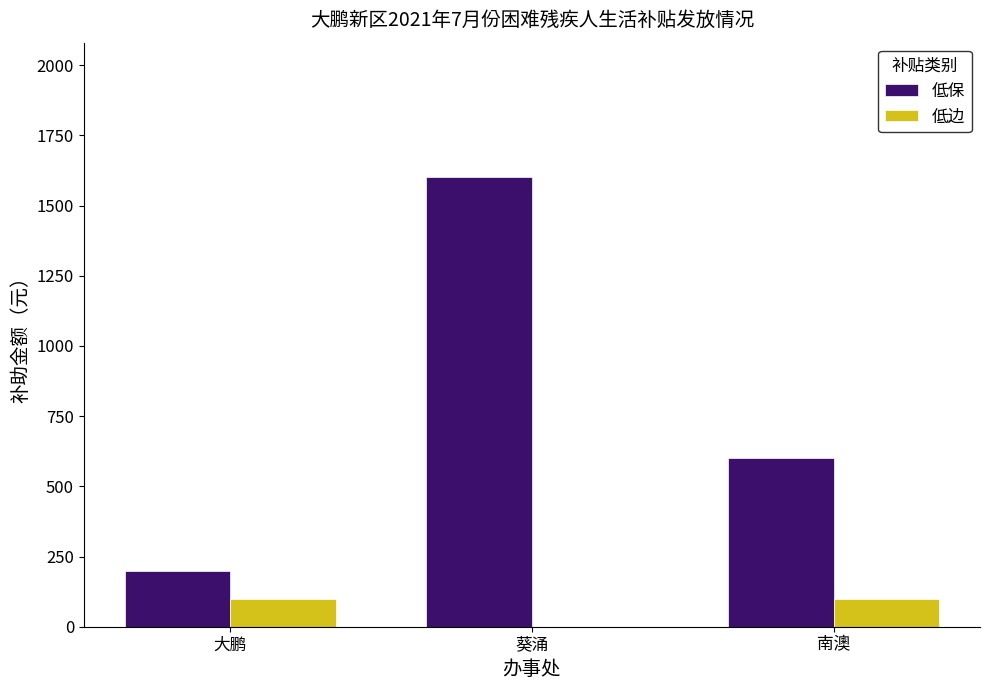

Reading left to right, list all the values displayed in this chart.

低保: 200	1600	600
低边: 100	0	100